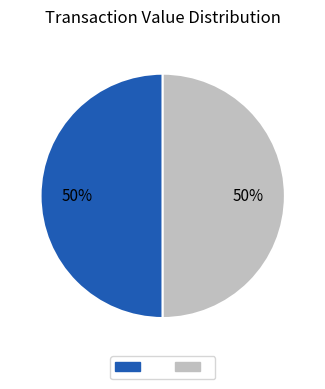

To the nearest percent, what is the average slice percentage?

50%